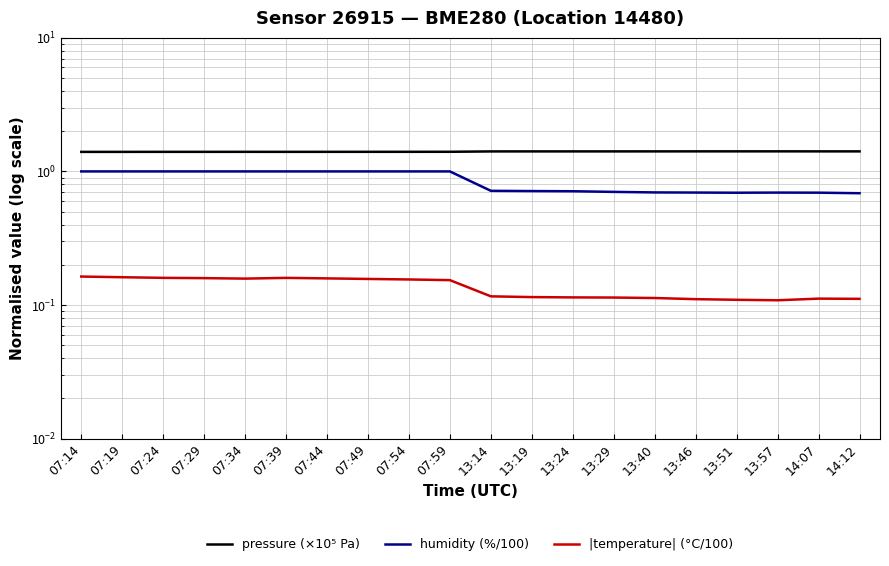

Count the number of data series in this chart.

3